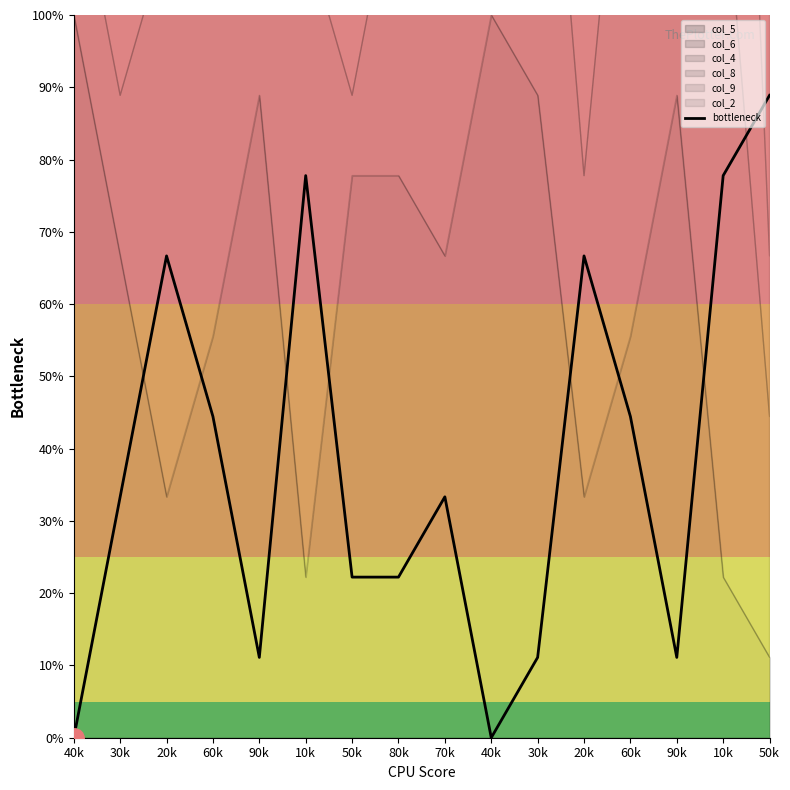

Rank the categories by value from highest to lowest.

50k, 10k, 10k, 20k, 20k, 60k, 60k, 30k, 70k, 50k, 80k, 90k, 30k, 90k, 40k, 40k